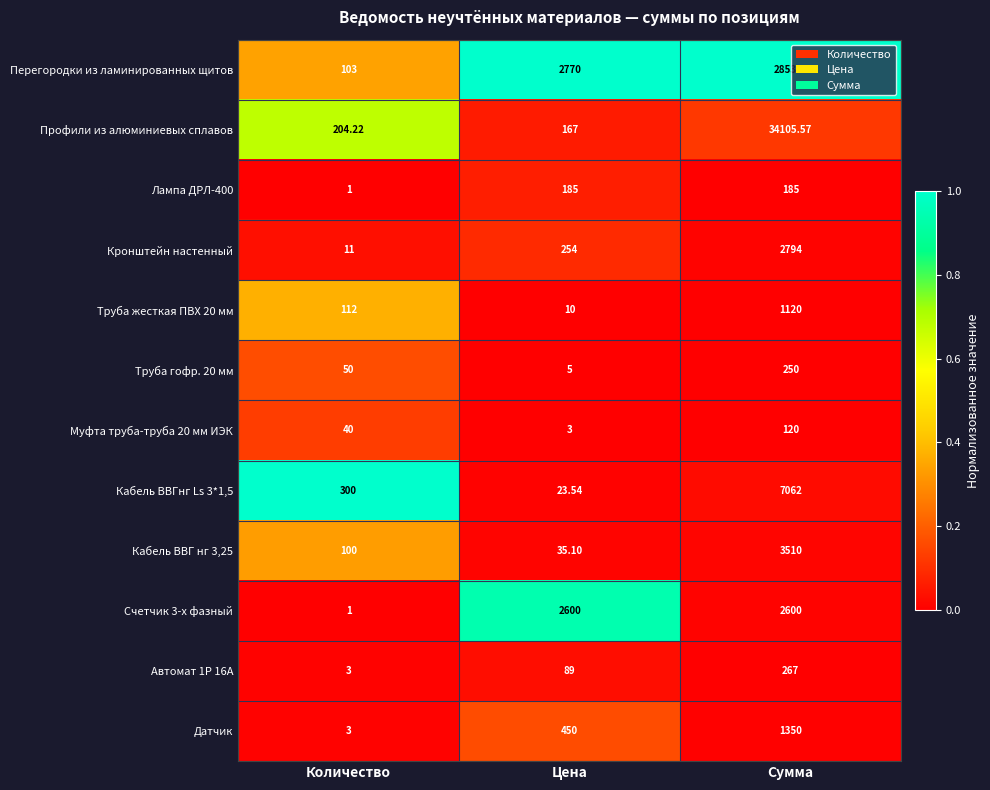

At Цена, list the series in order from largest to smallest.

Перегородки из ламинированных щитов, Счетчик 3-х фазный, Датчик, Кронштейн настенный, Лампа ДРЛ-400, Профили из алюминиевых сплавов, Автомат 1Р 16А, Кабель ВВГ нг 3,25, Кабель ВВГнг Ls 3*1,5, Труба жесткая ПВХ 20 мм, Труба гофр. 20 мм, Муфта труба-труба 20 мм ИЭК